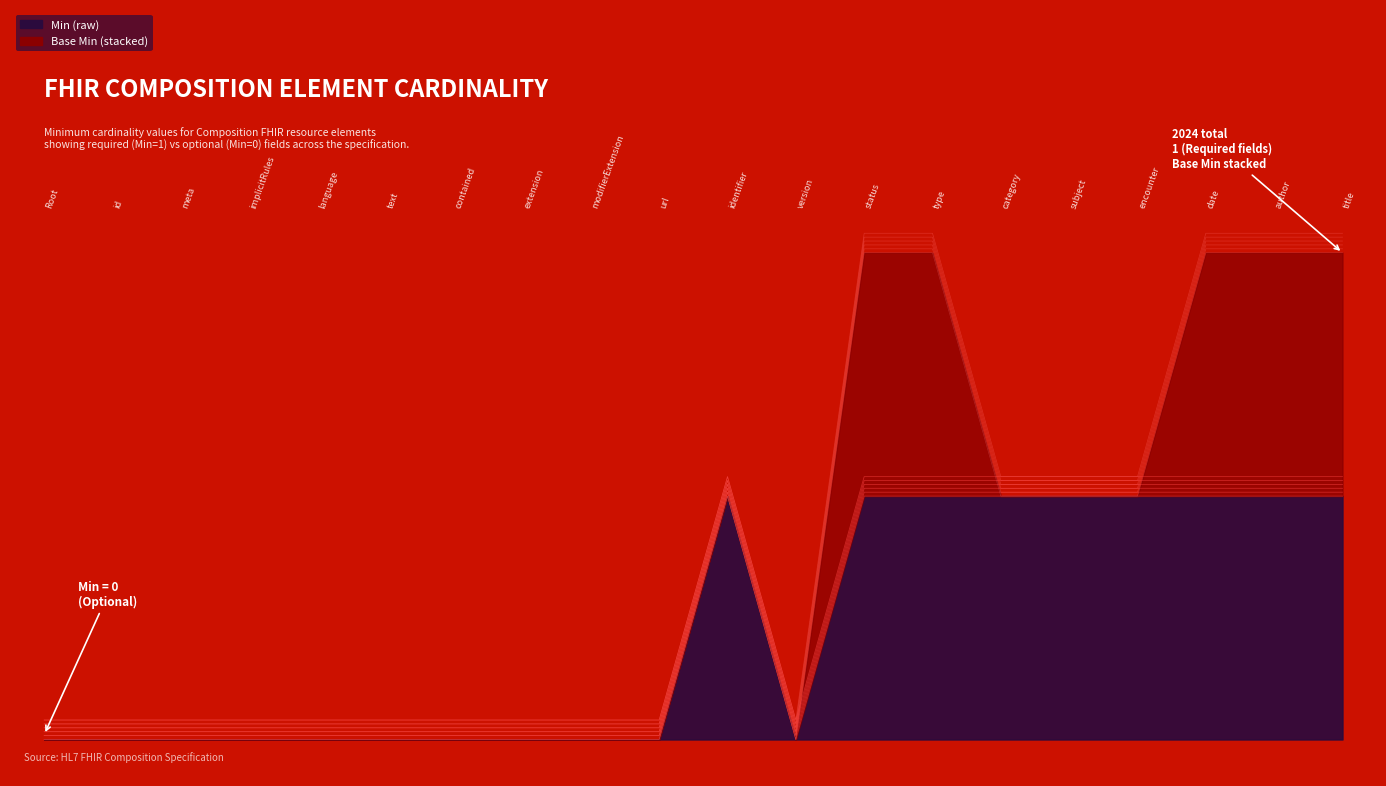

The chart shows a value of 0.0 at Composition.modifierExtension. True or false?

True